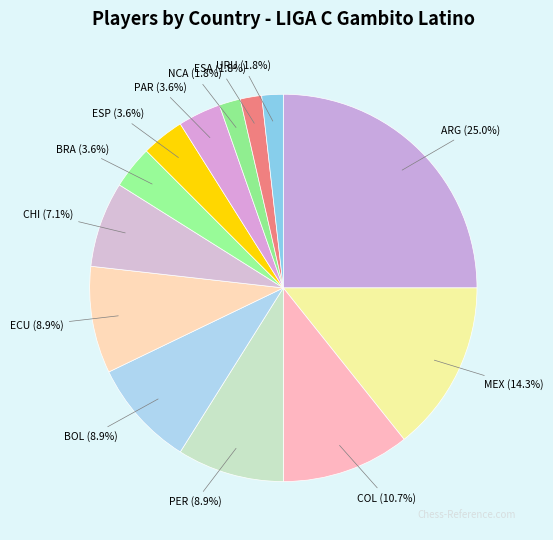

Which slice is the largest?

ARG